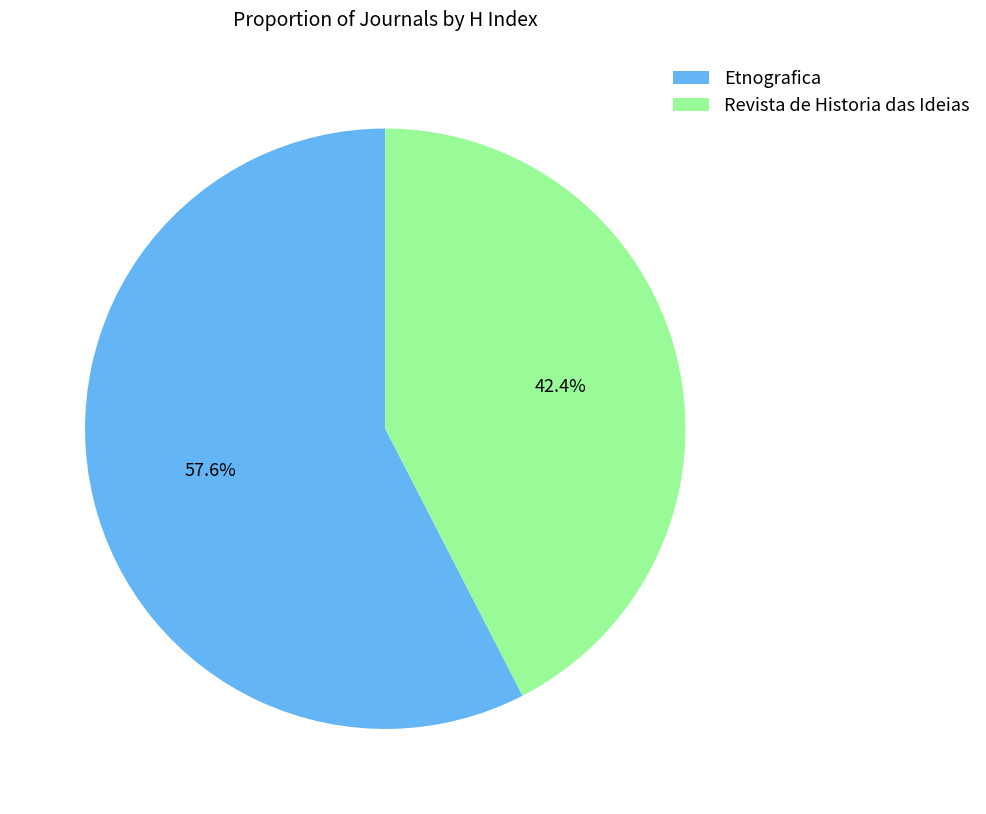

Which has a higher value, Etnografica or Revista de Historia das Ideias?

Etnografica